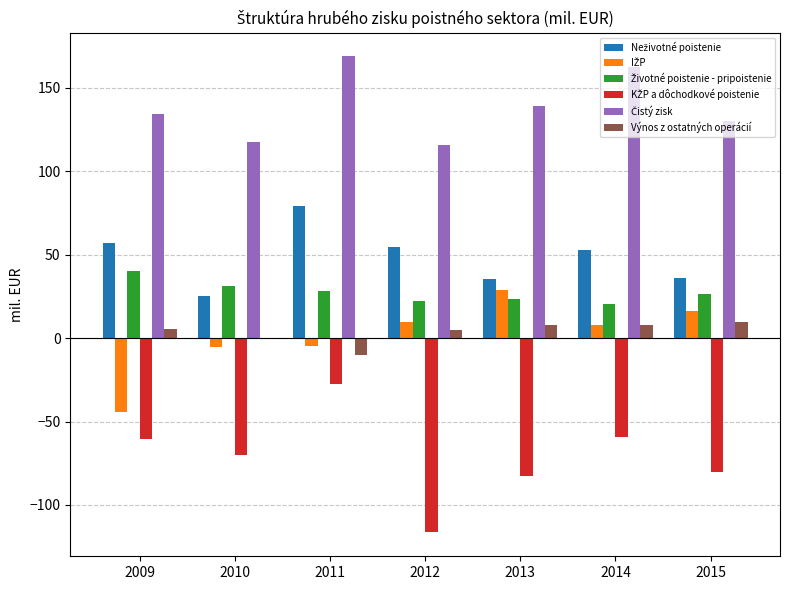

What is the maximum value for Výnos z ostatných operácií?

9.4